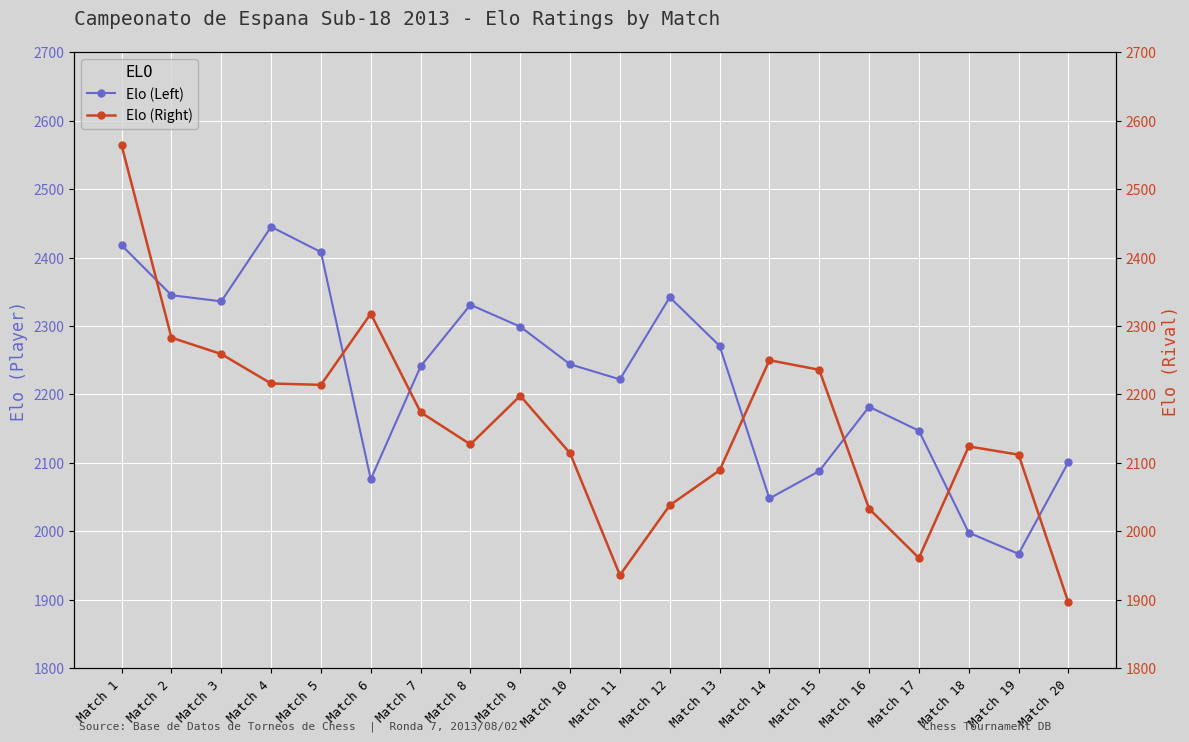

At which category does the chart reach its peak across all series?

Match 1